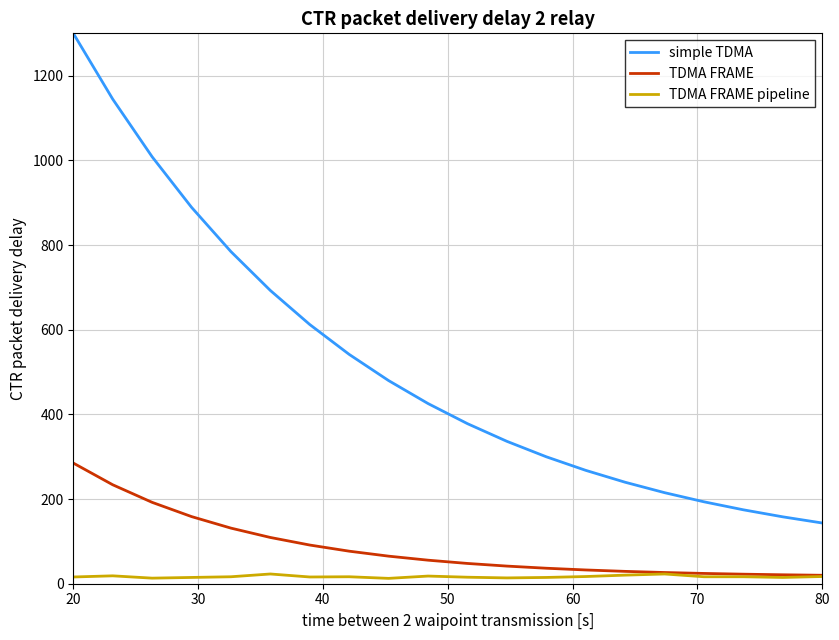

Which series has the widest spread of values?

simple TDMA